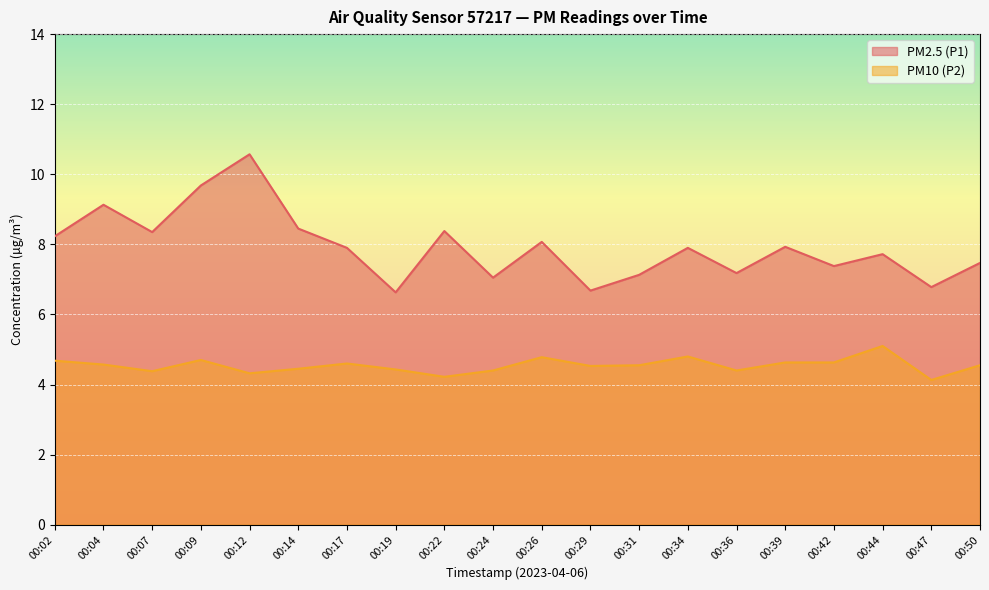

True or false: PM10 (P2) has a value of 0.9 at 00:42.

False